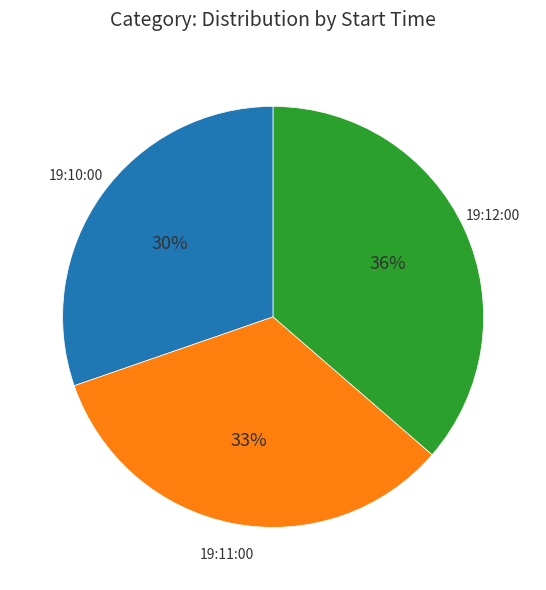

Does any single category account for the majority?

No